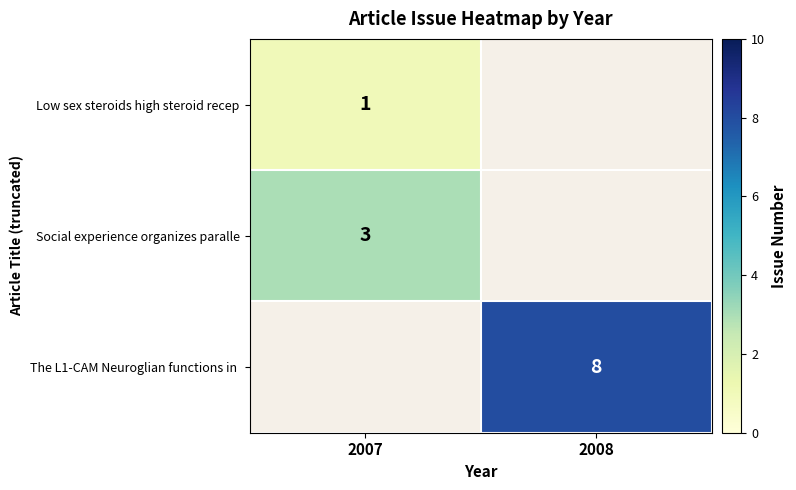

Is it true that Social experience organizes paralle equals 4 at 2007?

False